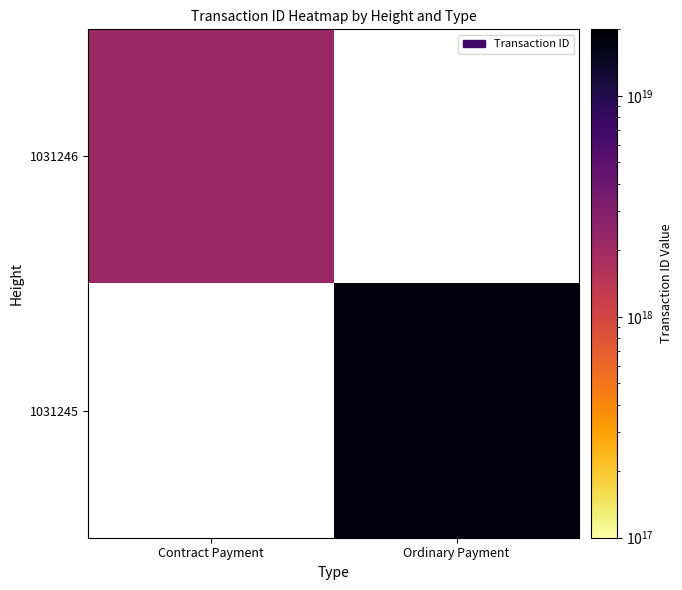

Which label corresponds to the largest value in the chart?

Ordinary Payment